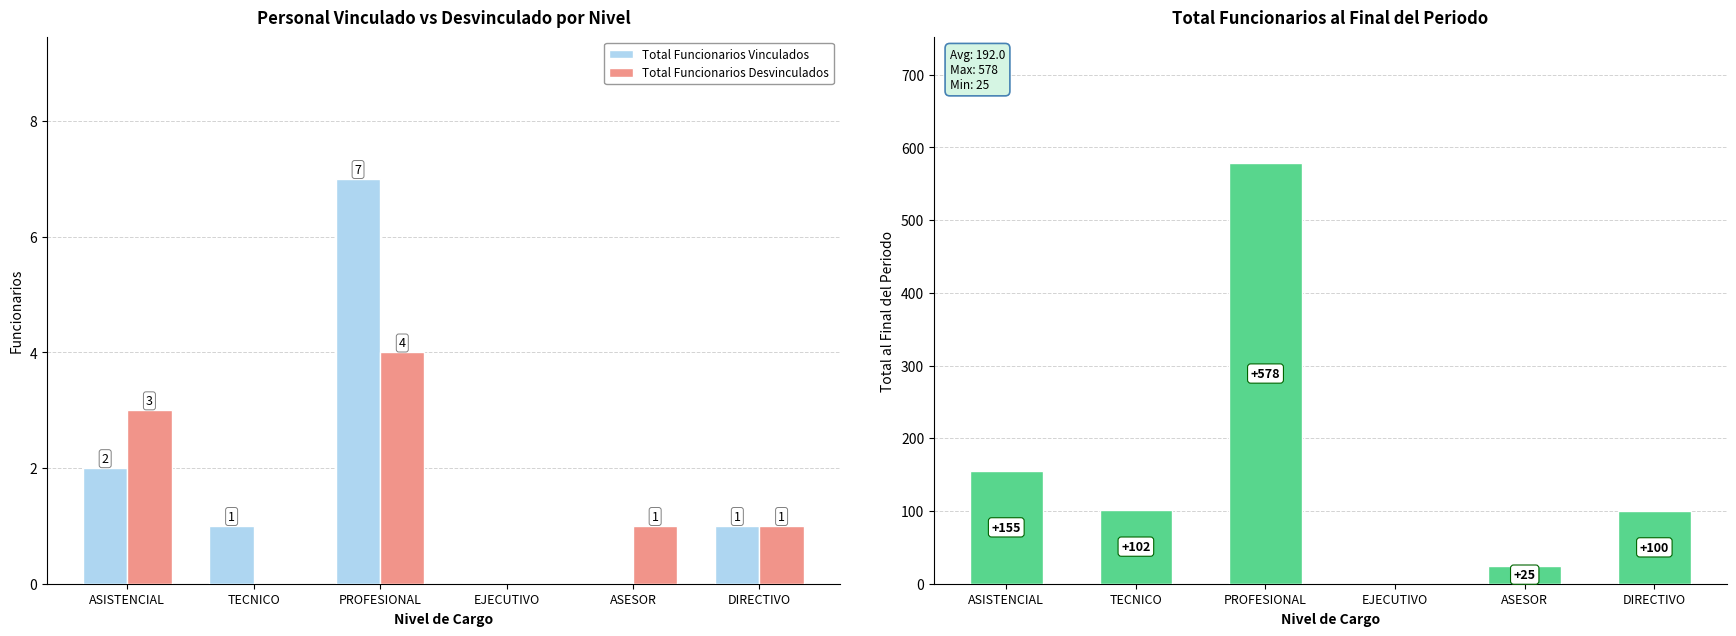

Reading right to left, extract all data points from this chart.

Total Funcionarios Vinculados: DIRECTIVO=1	ASESOR=0	EJECUTIVO=0	PROFESIONAL=7	TECNICO=1	ASISTENCIAL=2
Total Funcionarios Desvinculados: DIRECTIVO=1	ASESOR=1	EJECUTIVO=0	PROFESIONAL=4	TECNICO=0	ASISTENCIAL=3
Total al Final del Periodo: DIRECTIVO=100	ASESOR=25	EJECUTIVO=0	PROFESIONAL=578	TECNICO=102	ASISTENCIAL=155